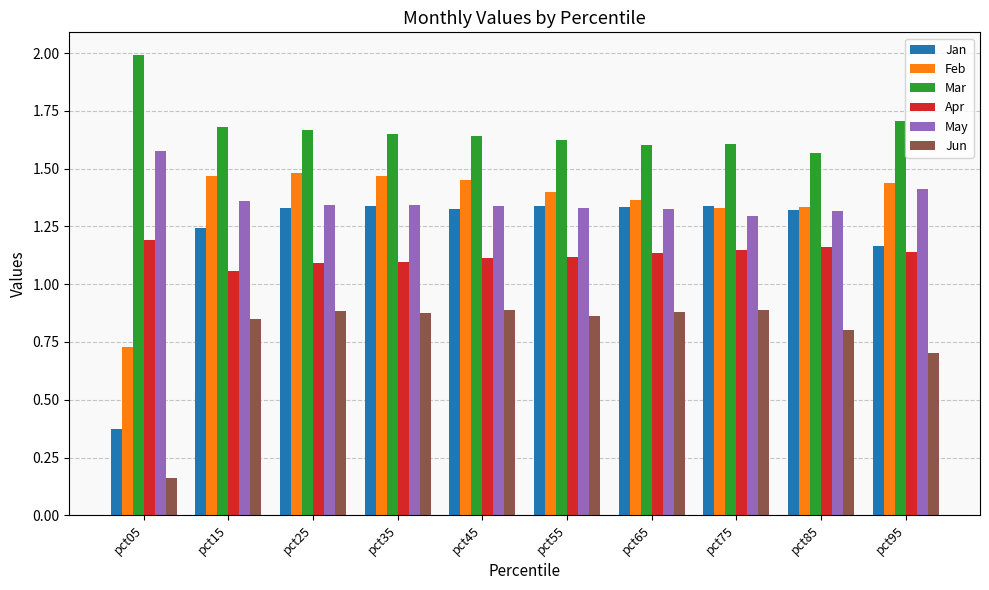

Rank the series by their maximum value, from lowest to highest.

Jun, Apr, Jan, Feb, May, Mar